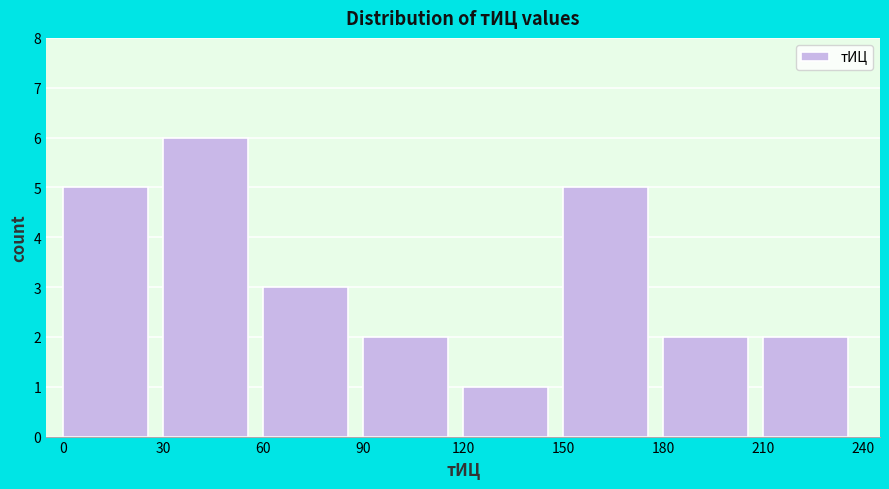

Reading left to right, transcribe this chart: for each bar, give the range it covers on the x-axis and its height. The values are not printed on the chart, so give them approximately, as read against the axis.

0 to 30: 5
30 to 60: 6
60 to 90: 3
90 to 120: 2
120 to 150: 1
150 to 180: 5
180 to 210: 2
210 to 240: 2